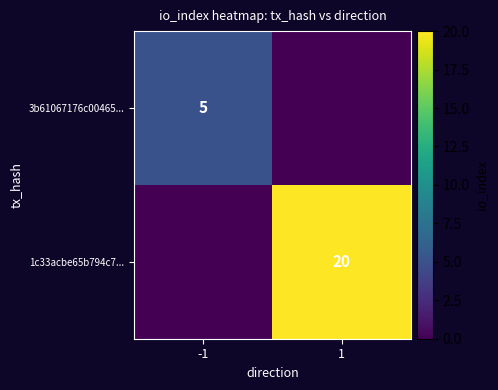

Is it true that 1c33acbe65b794c7... equals 20 at 1?

True